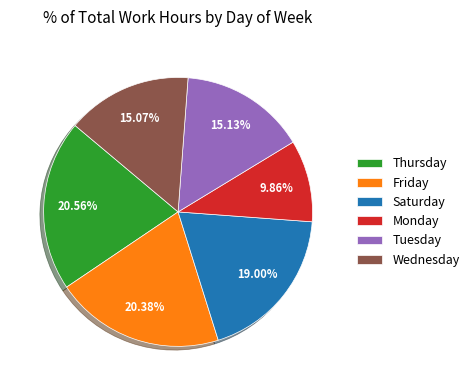

How many slices are in this pie chart?

6